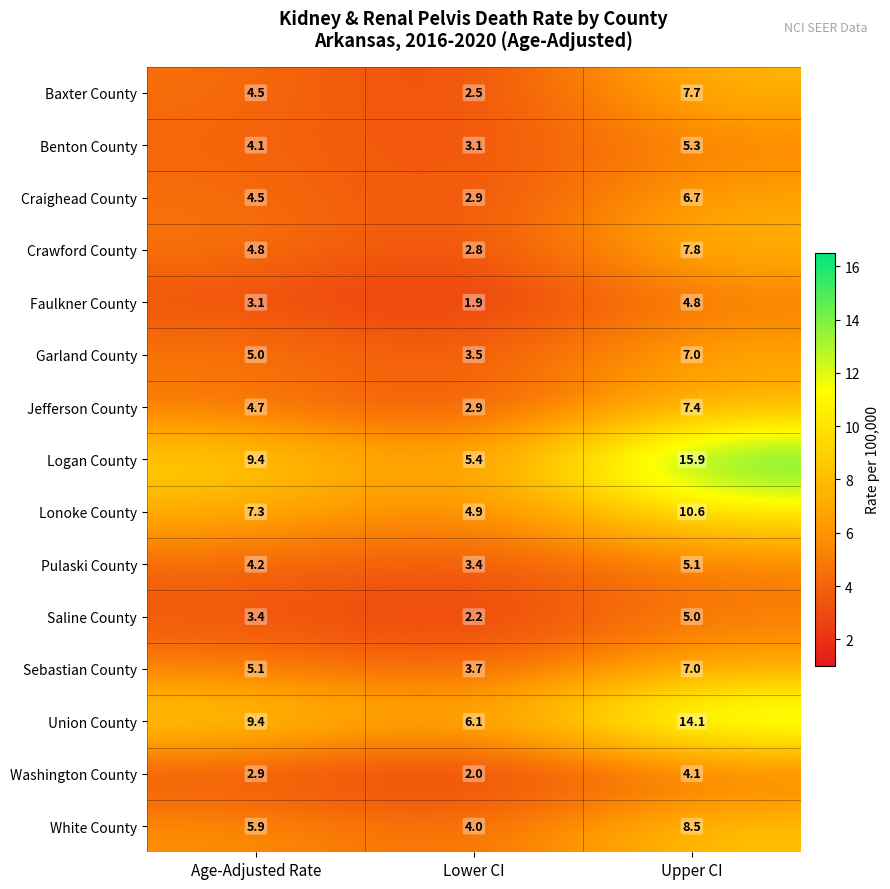

What is the greatest value displayed?

15.9